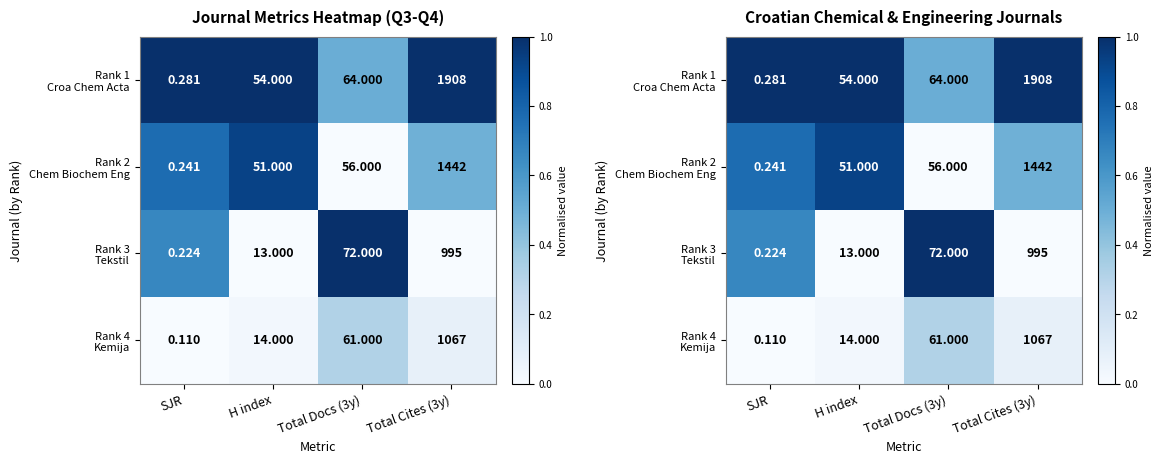

What is the highest value of the Rank 1 Croa Chem Acta series?

1.0